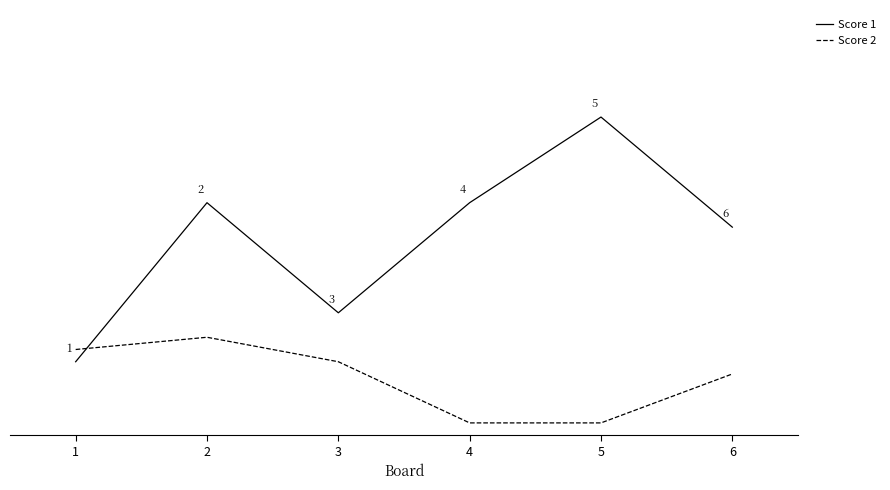

List the series in order of their overall mean, highest first.

Score 1, Score 2